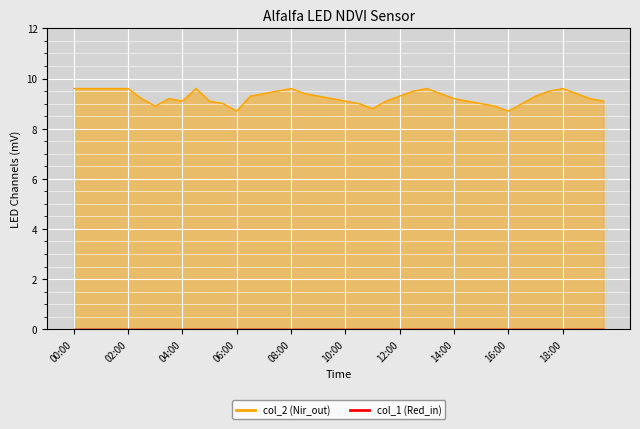

What is the greatest value displayed?

9.6